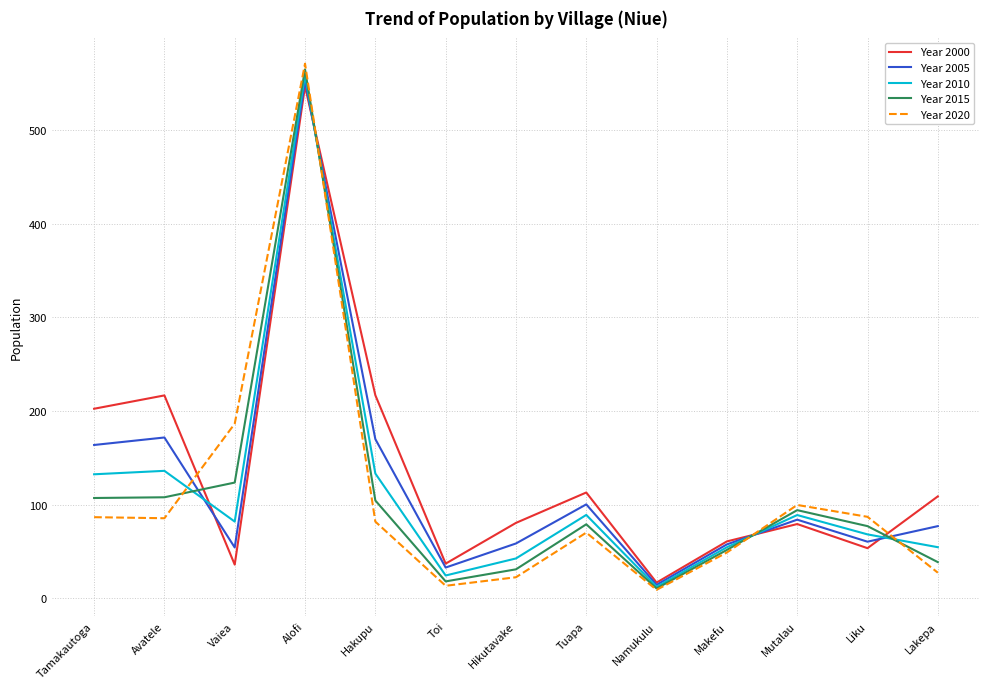

What is the difference between the maximum and minimum values in the Year 2015 series?

554.2